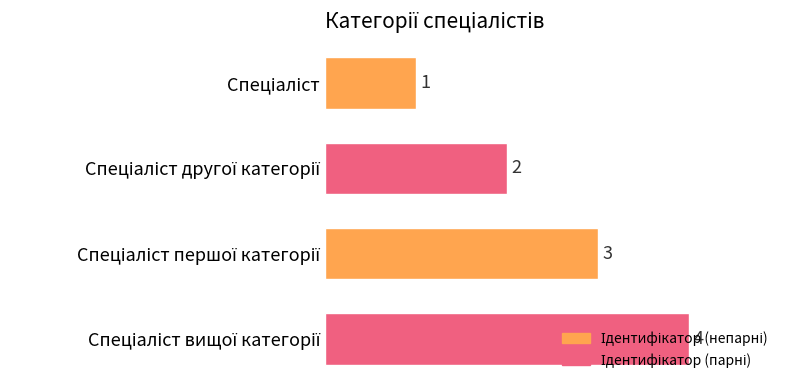

What is the value of the 2nd bar from the top?

2